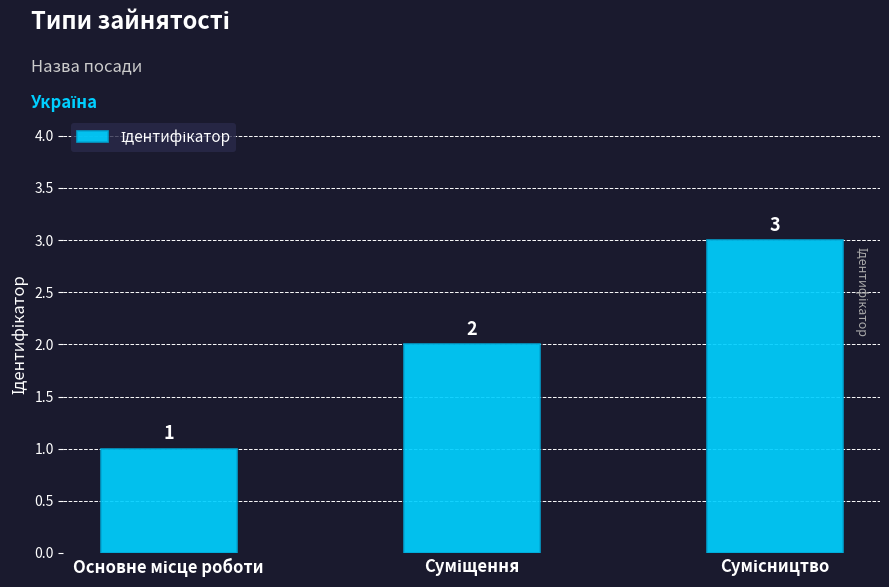

What is the average value?

2